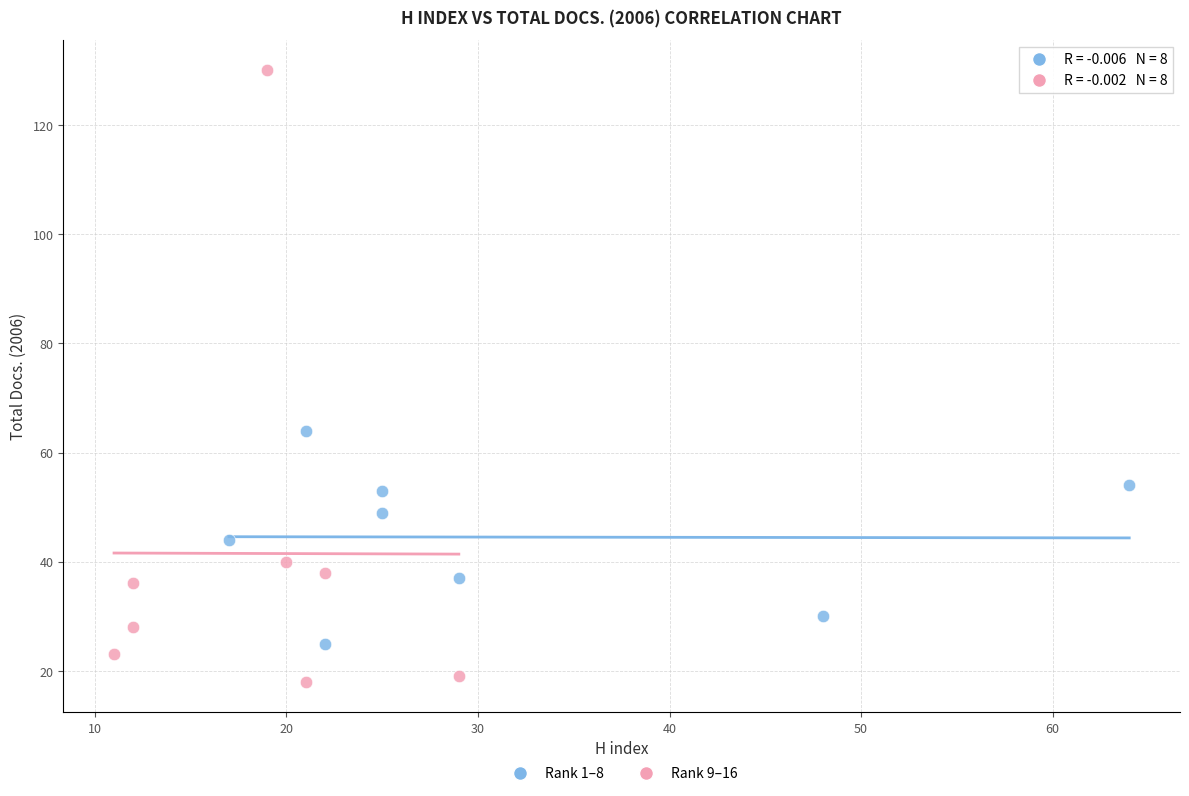

Which series has the largest Y range (max minus min)?

Rank 9–16